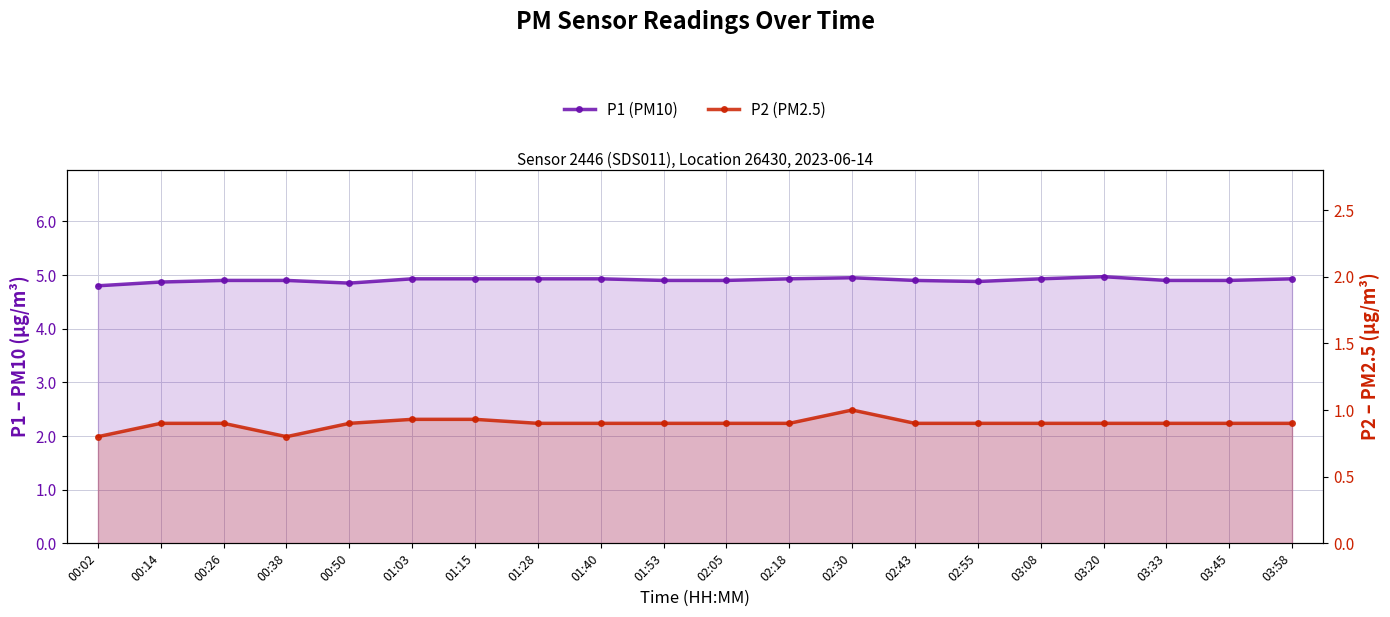

At how many categories does at least one series exceed 1?

20